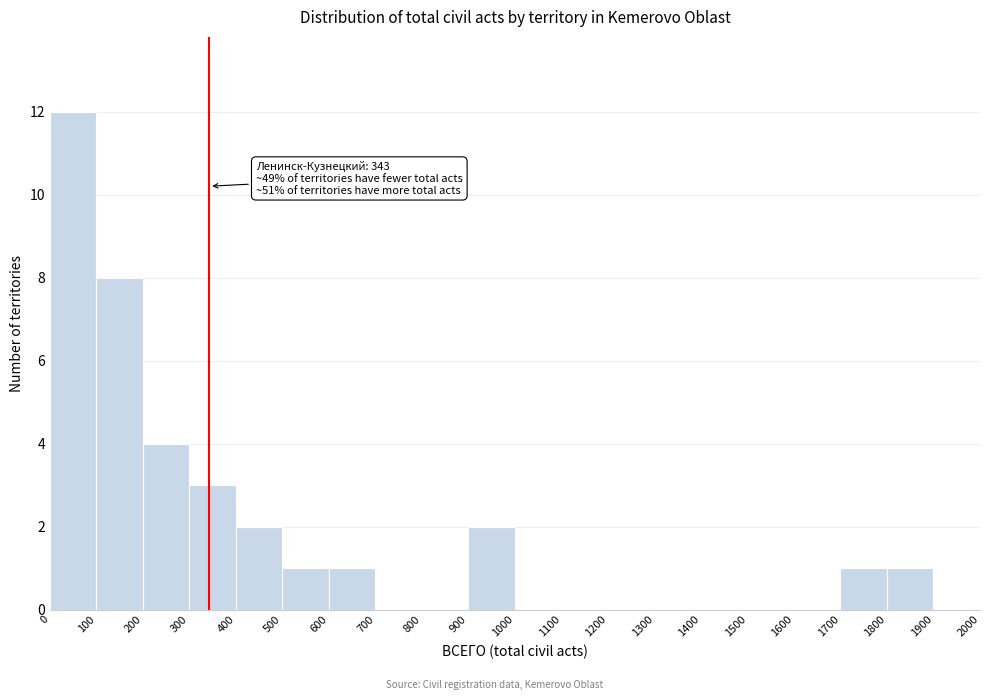

Over which range of the x-axis is the bar tallest?

0 to 100